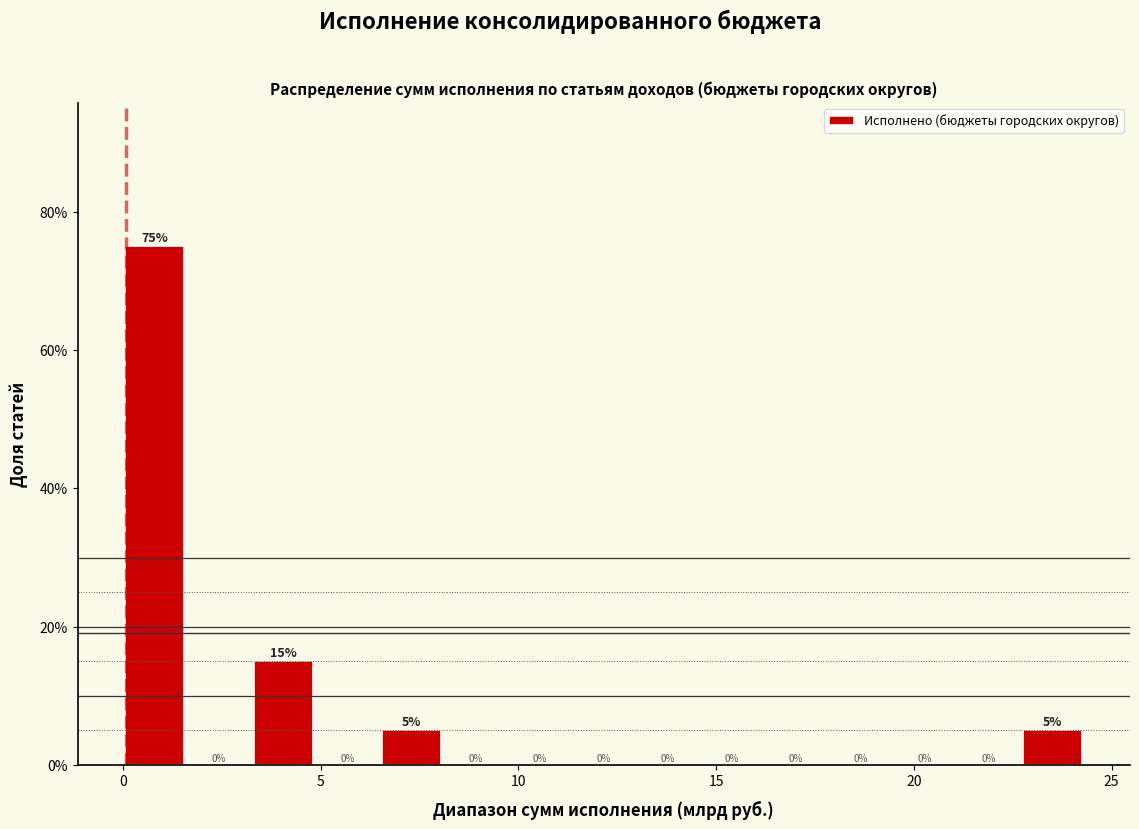

Around what value on the x-axis is the tallest bar? Give the approximate position of its centre, as read against the axis.

1.0